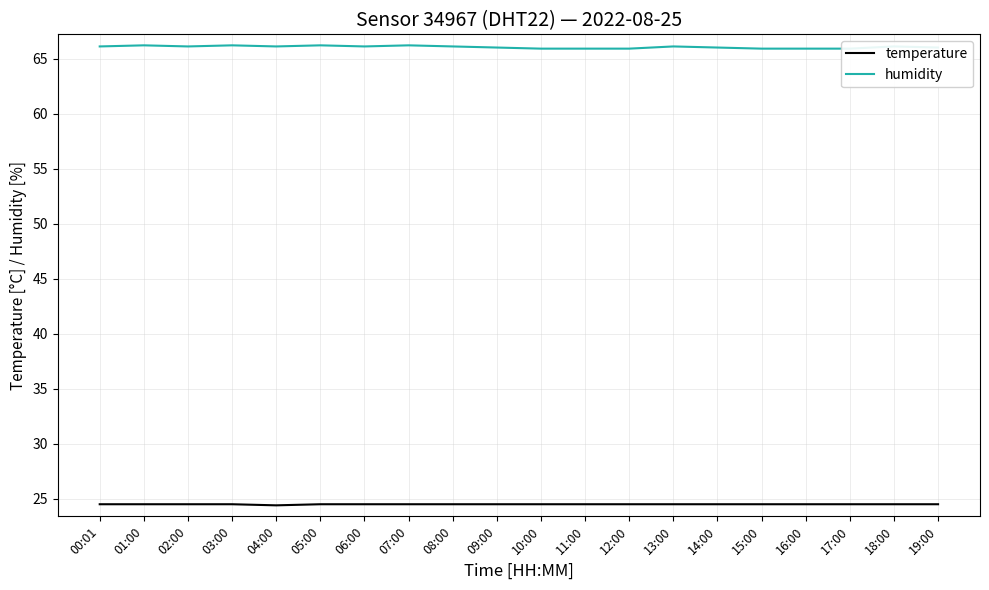

Is the value of temperature at 14:00 greater than the value of humidity at 02:00?

No